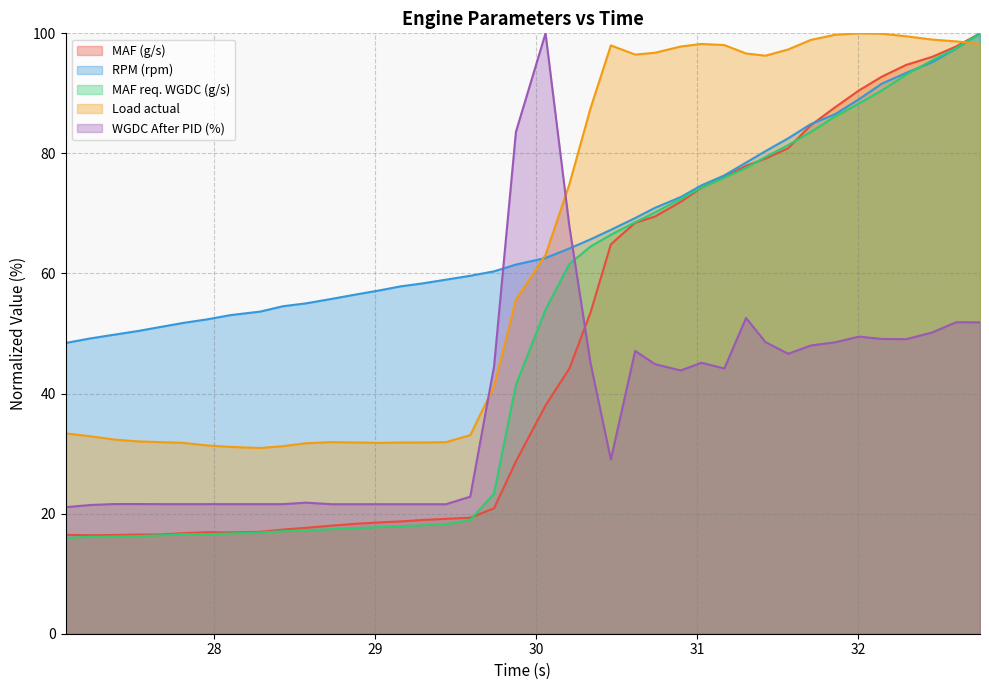

How many intersections are there between Load actual and MAF (g/s)?

1